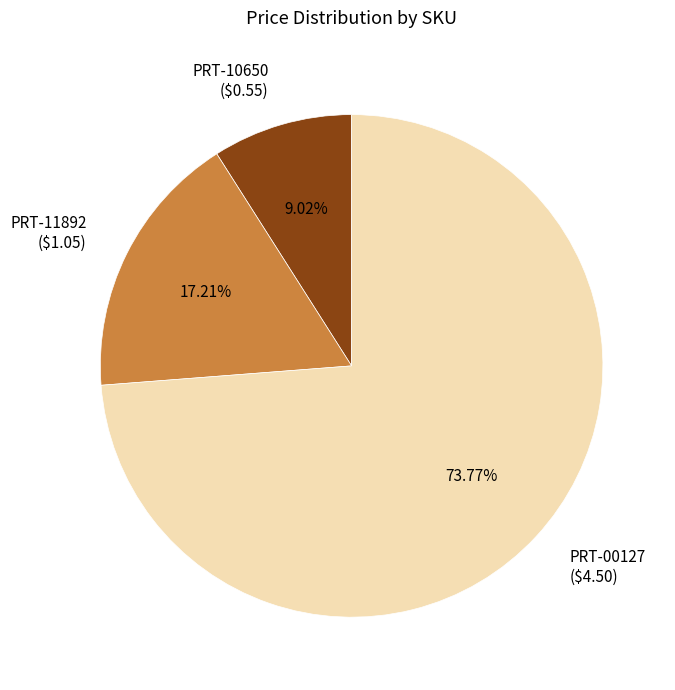

To the nearest percent, what is the average slice percentage?

33%